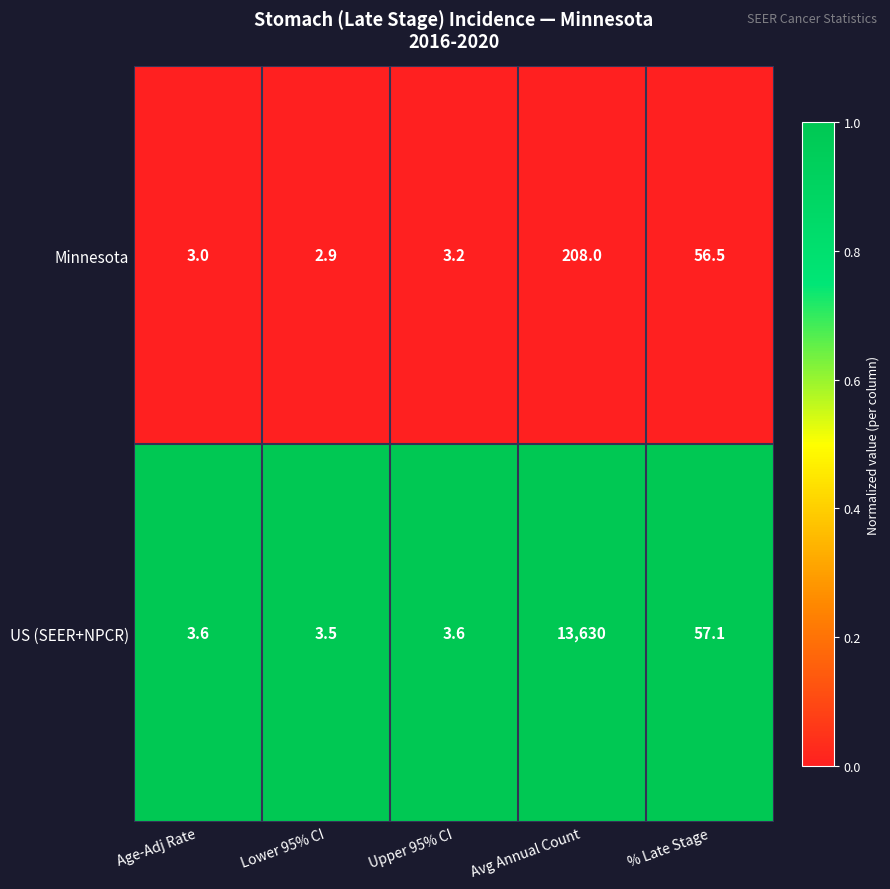

What is the total value across all series at Age-Adj Rate?

6.6